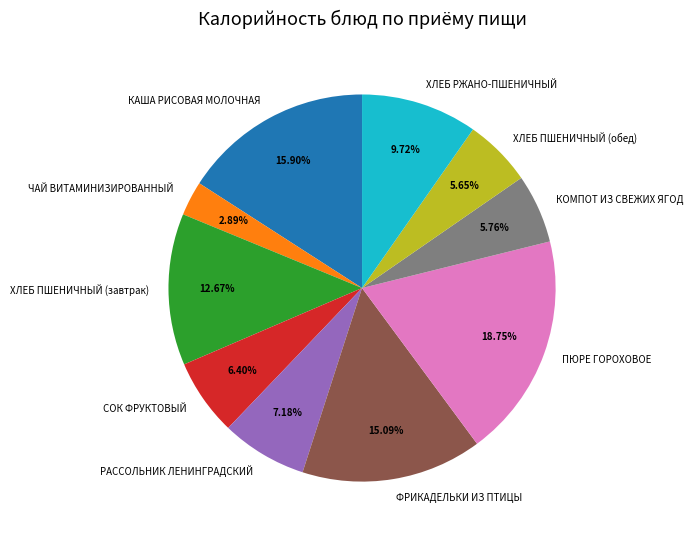

Is there any slice that represents more than half of the pie?

No